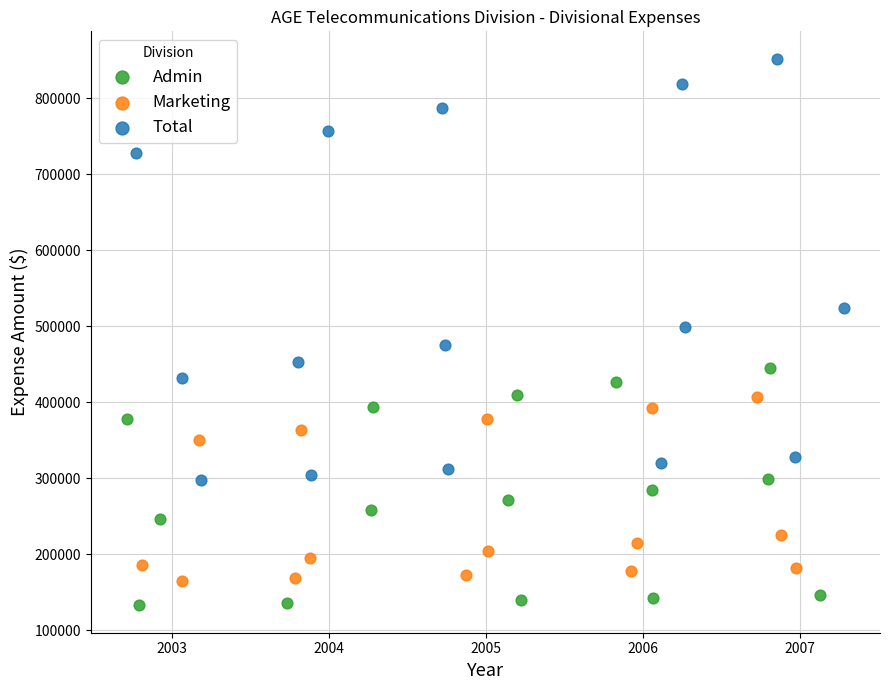

Which series reaches the maximum Y coordinate?

Total